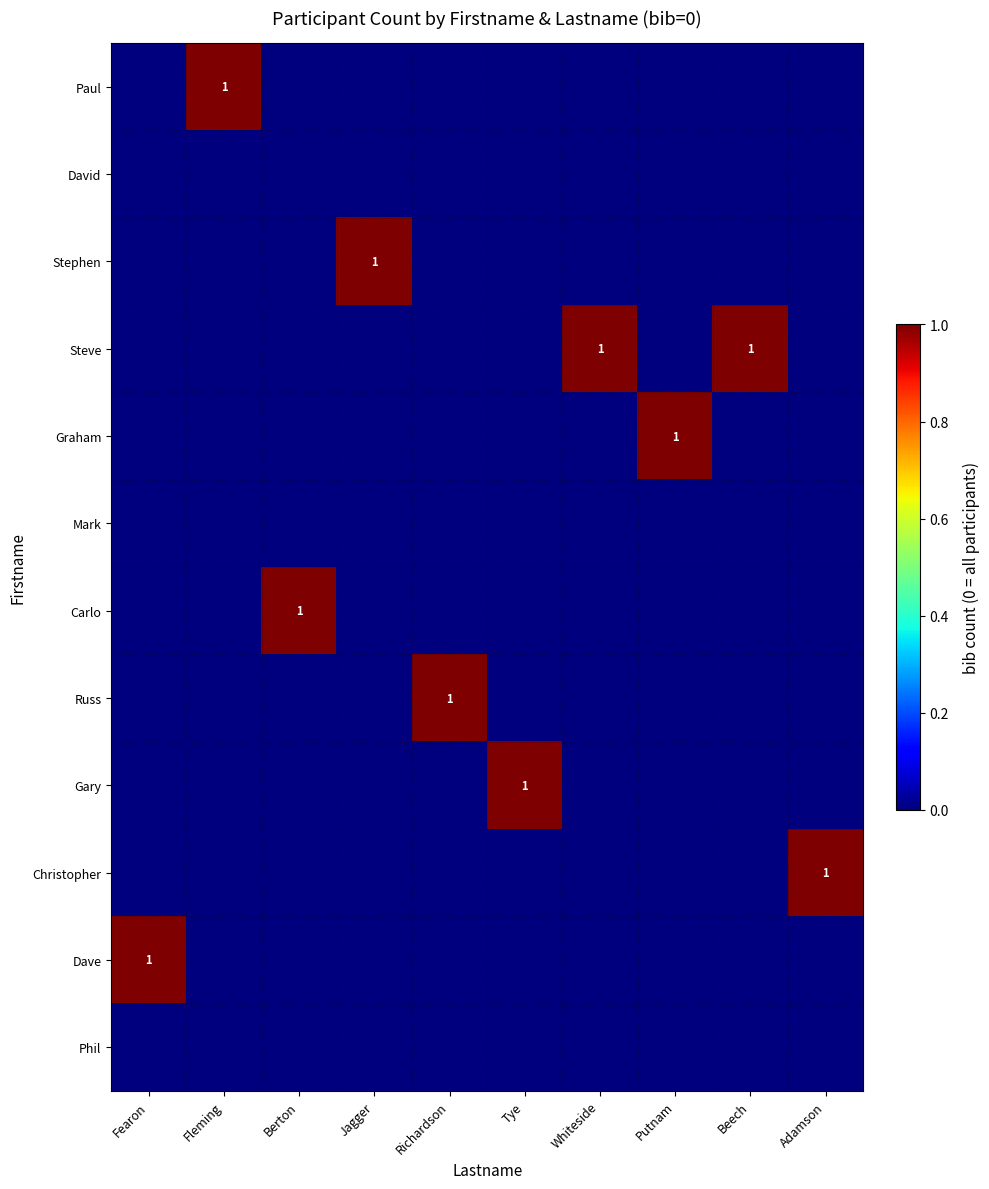

The Steve series shows 1 at Whiteside. True or false?

True